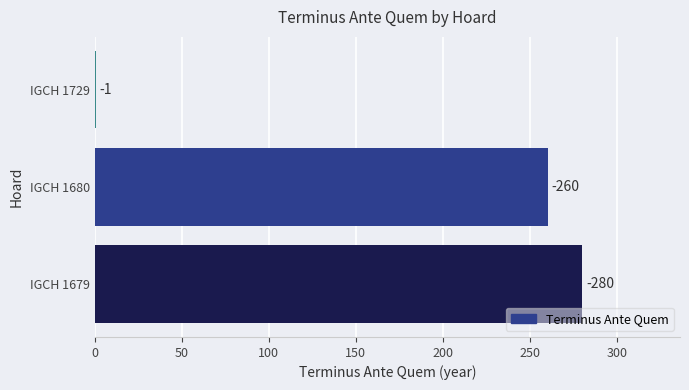

Are the bars horizontal?

Yes